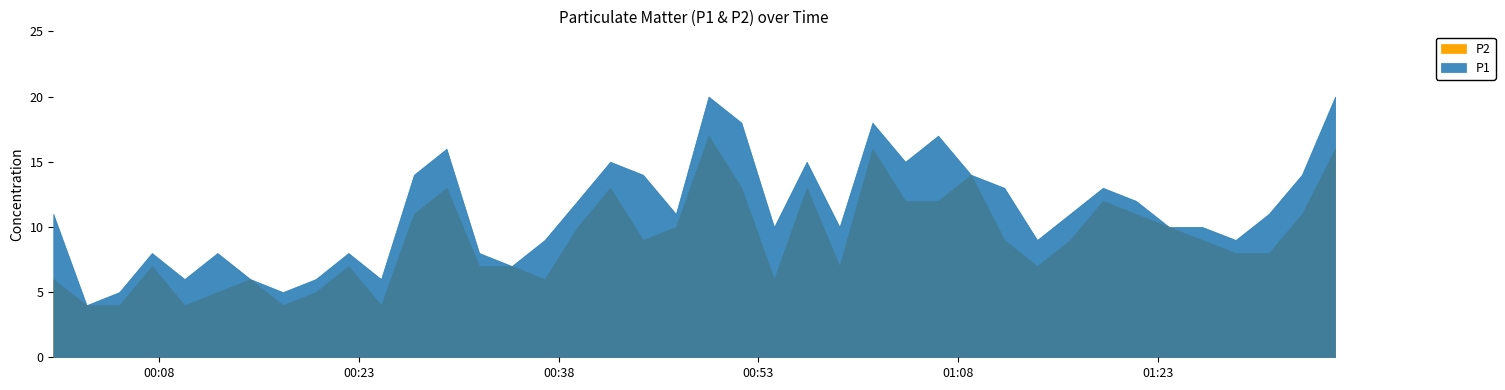

True or false: P2 and P1 cross at least once.

False